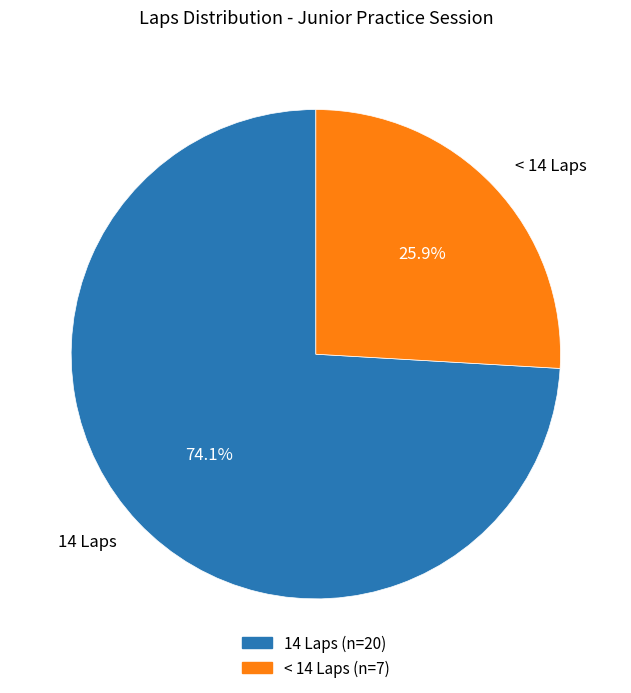

Which category has the biggest portion of the pie?

14 Laps